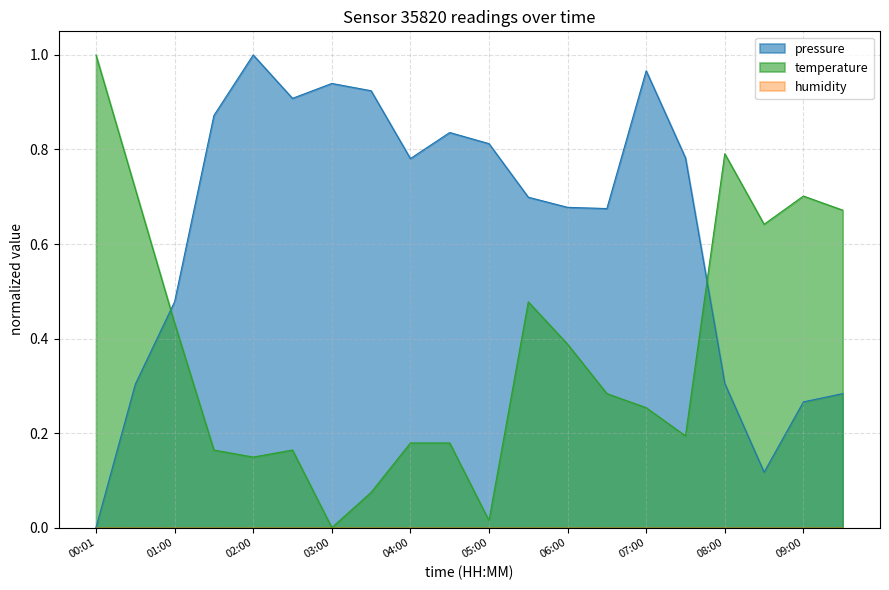

Is it true that temperature equals 0.1 at 04:30?

False